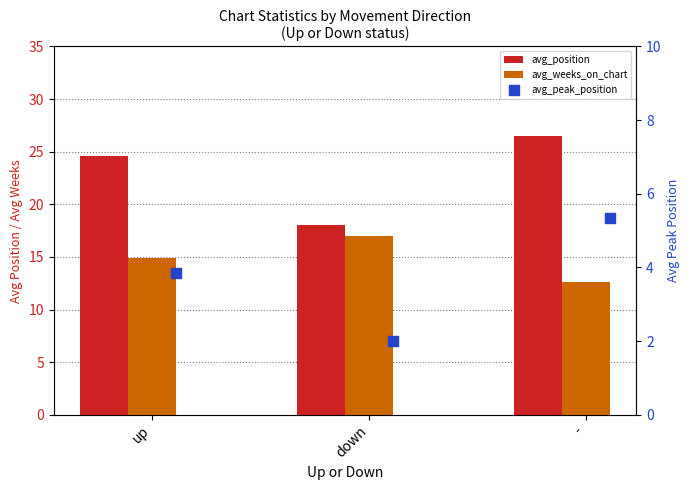

Which series has the largest Y range (max minus min)?

avg_position